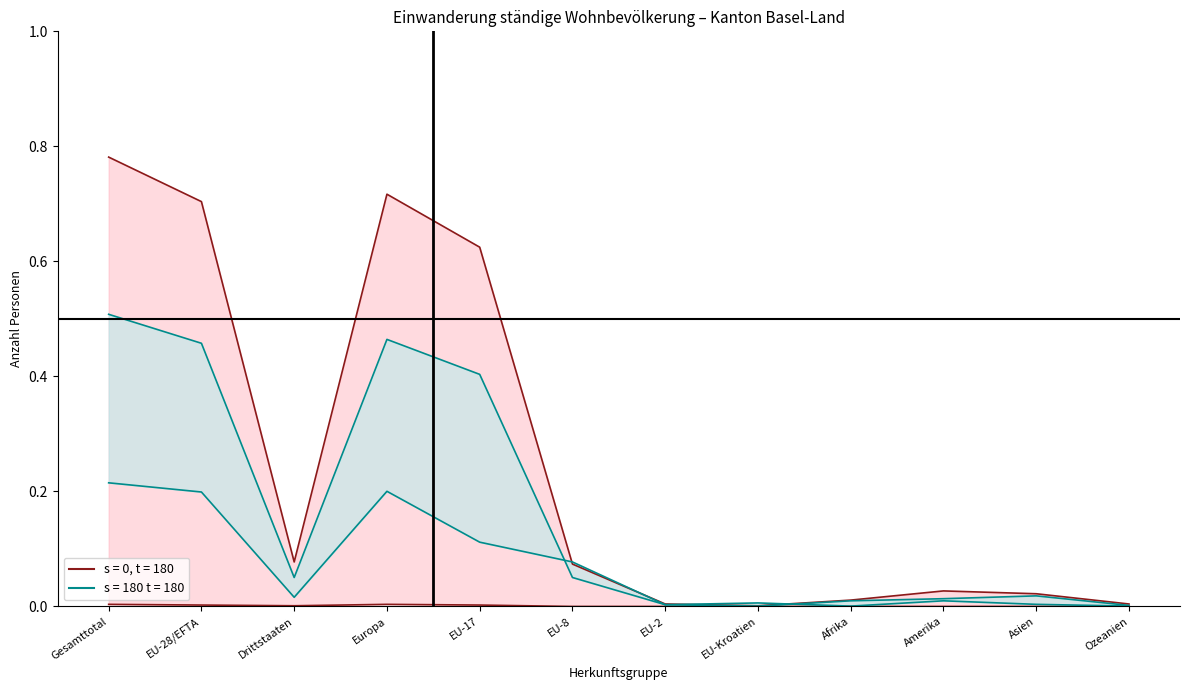

How many data points does each series have?

12